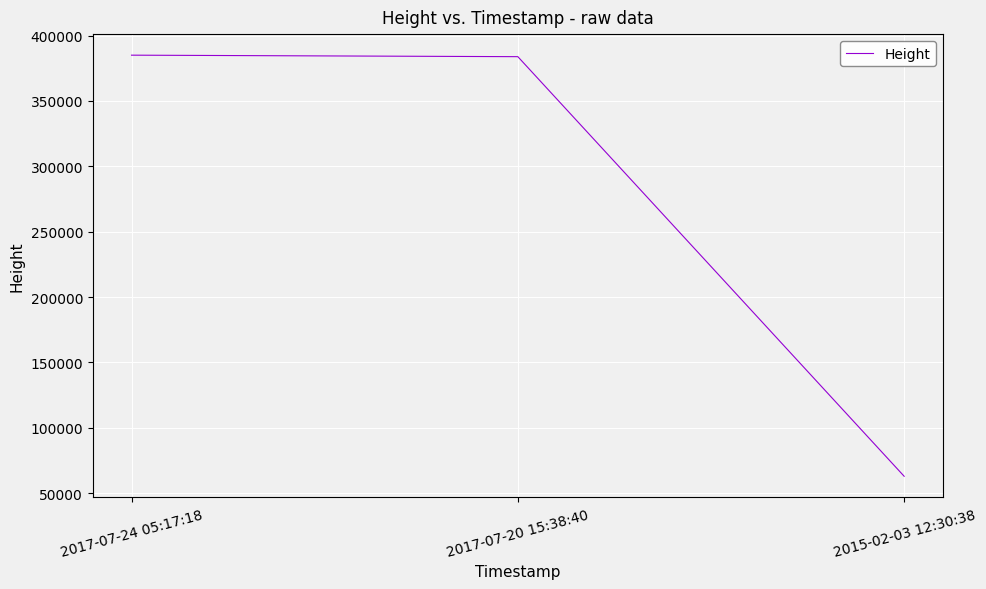

What is the average value?

277252